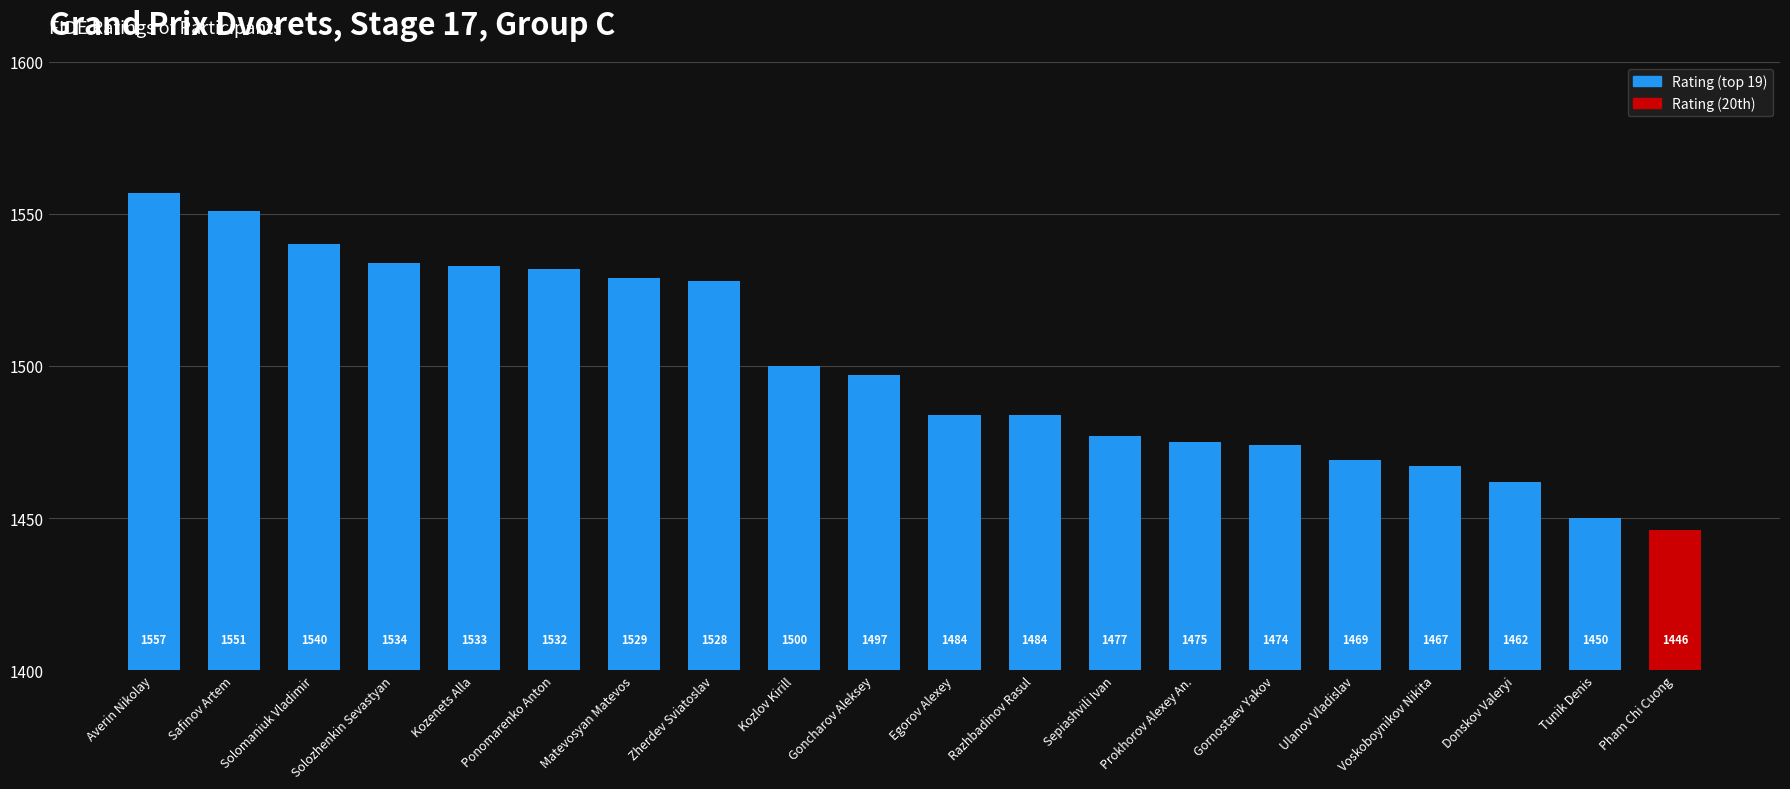

Where is the data nearest to the value 1501?

Kozlov Kirill